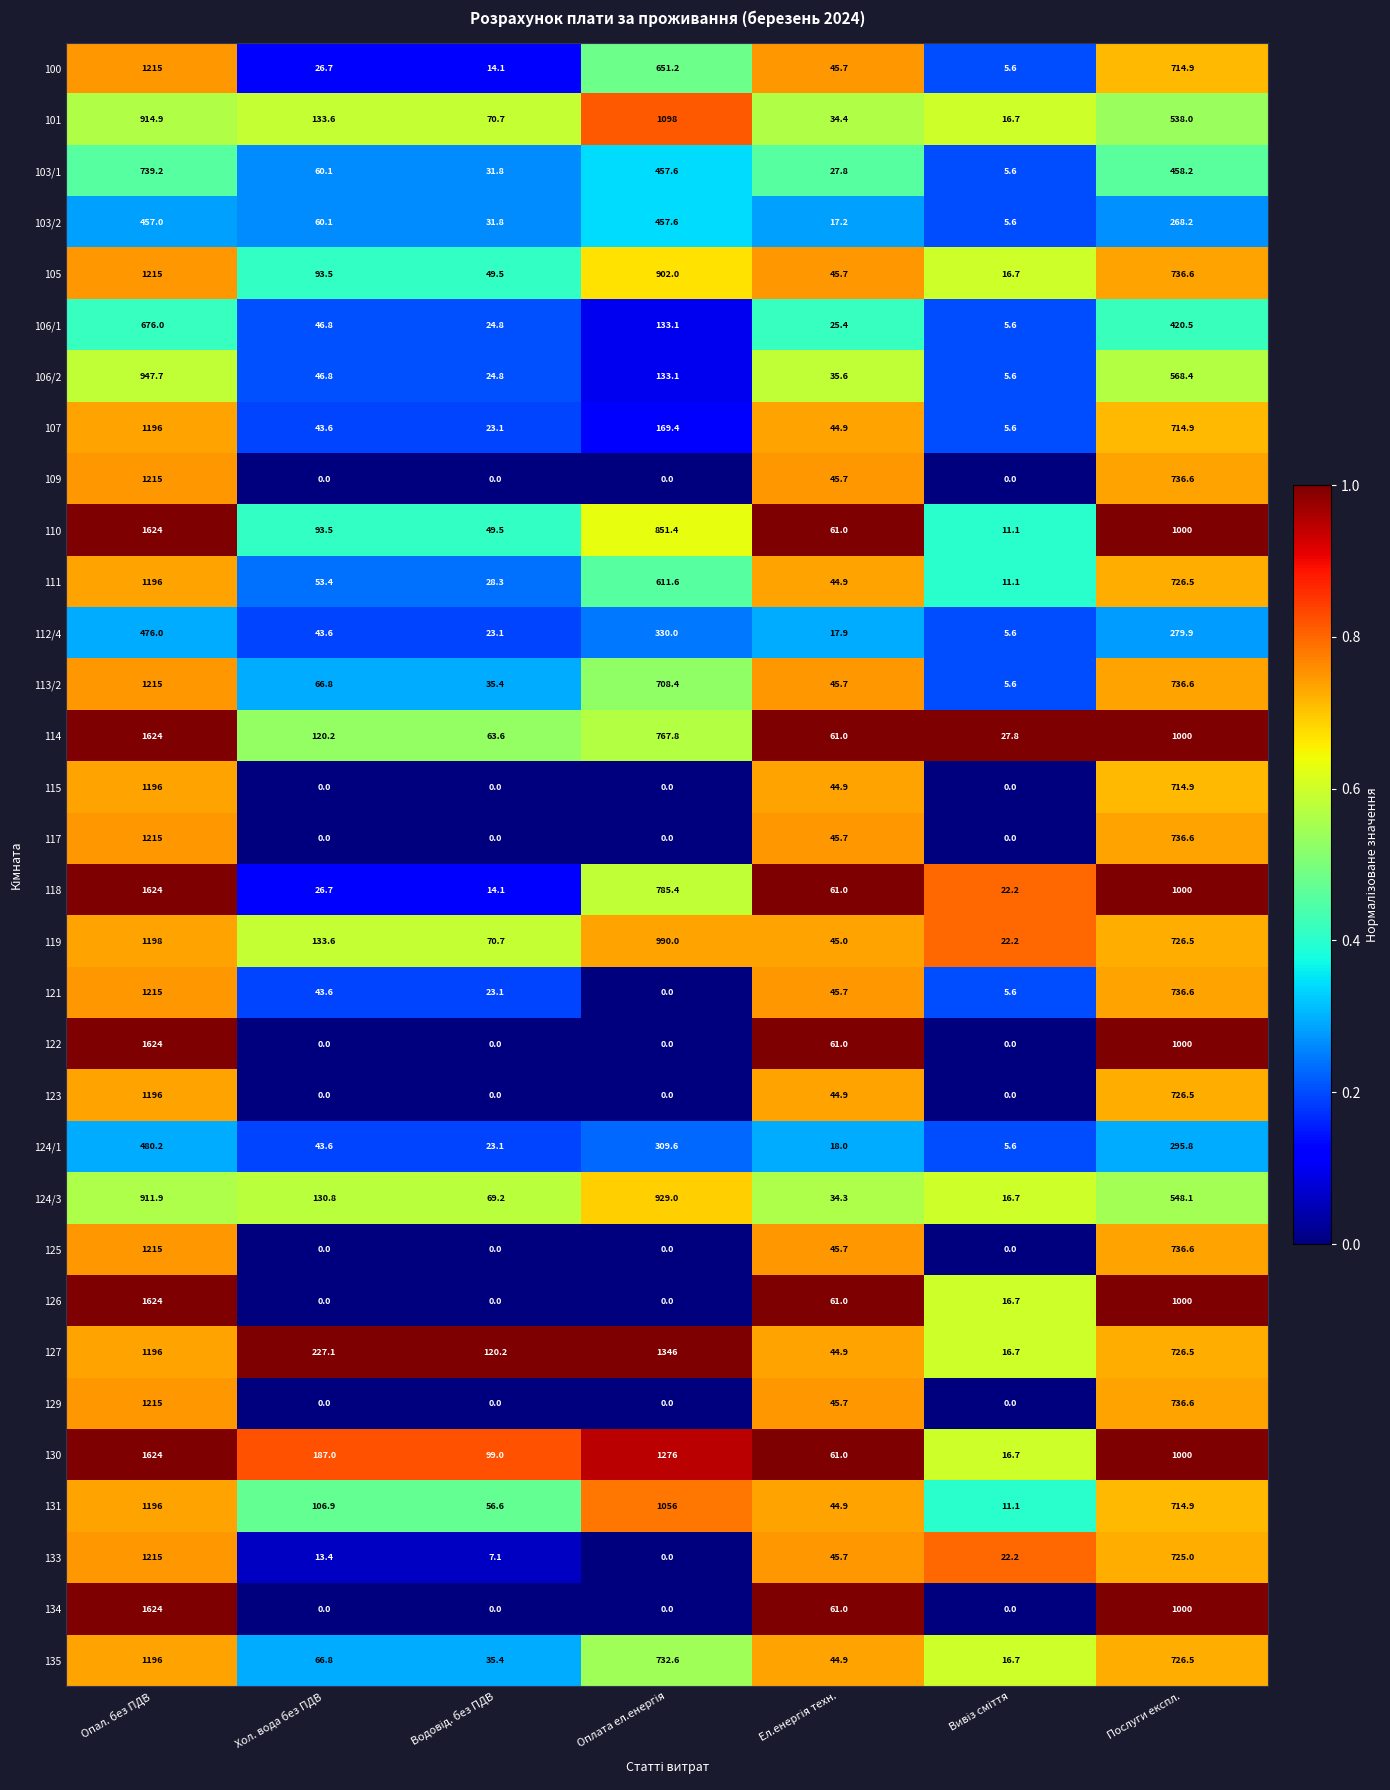

The 122 series shows 318.4 at Послуги експл.. True or false?

False